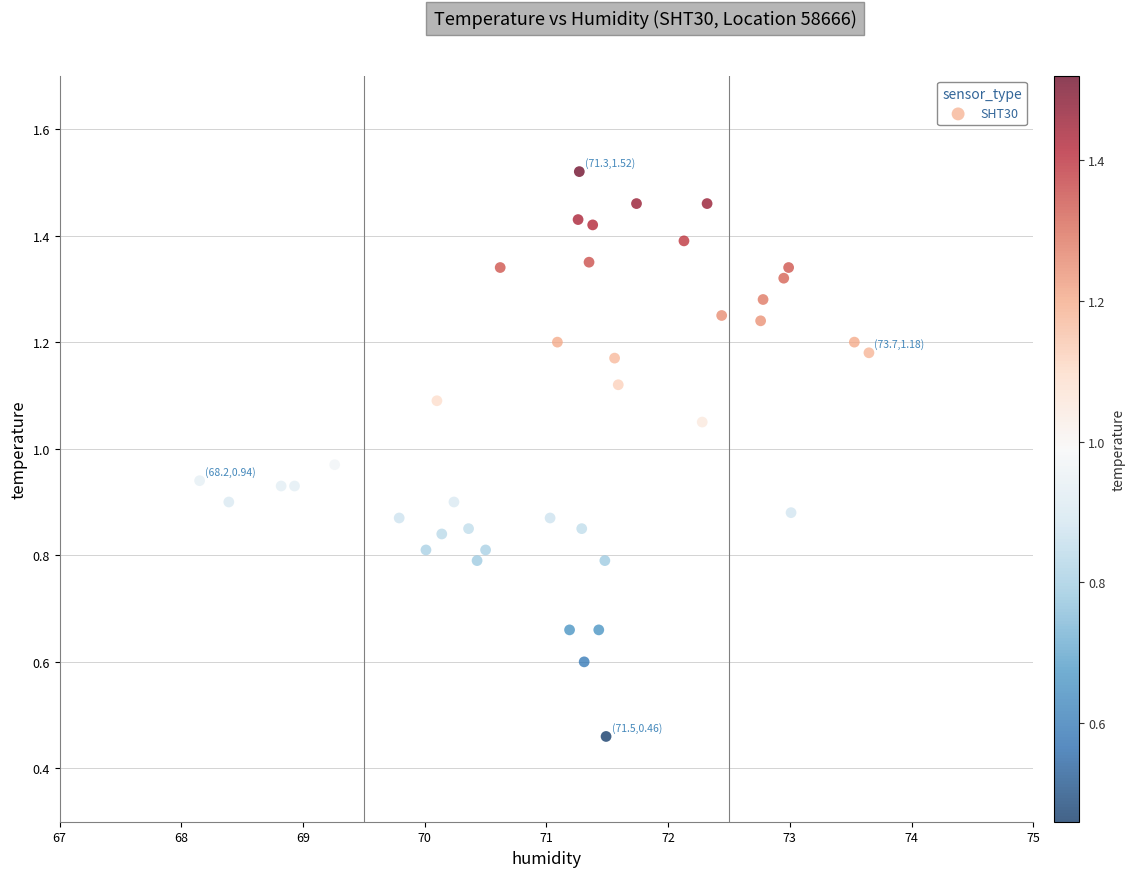

What is the range of X values (max minus min)?

5.5